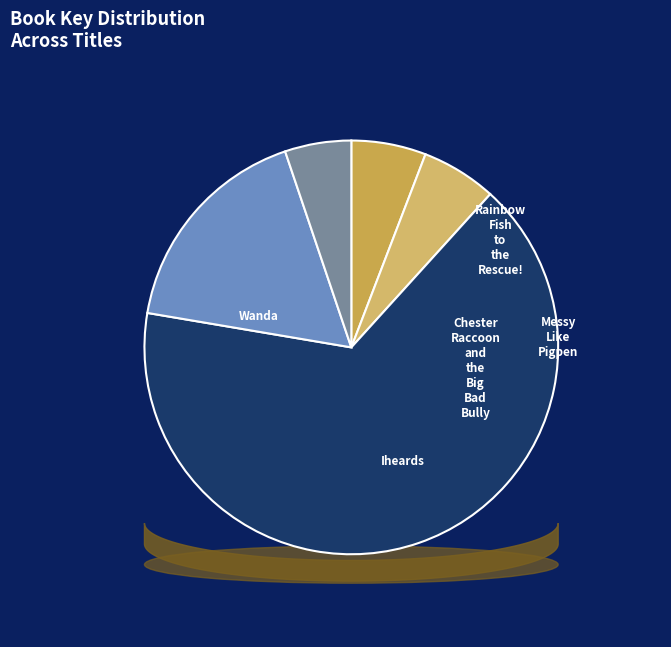

True or false: Wanda accounts for 1% of the total.

False